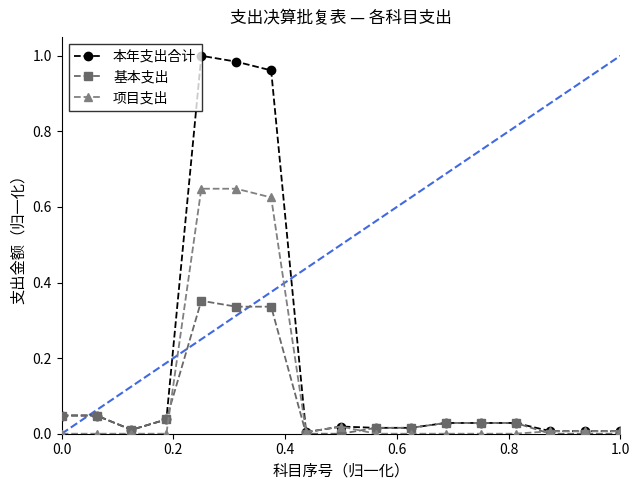

Which series has the largest total across all categories?

本年支出合计